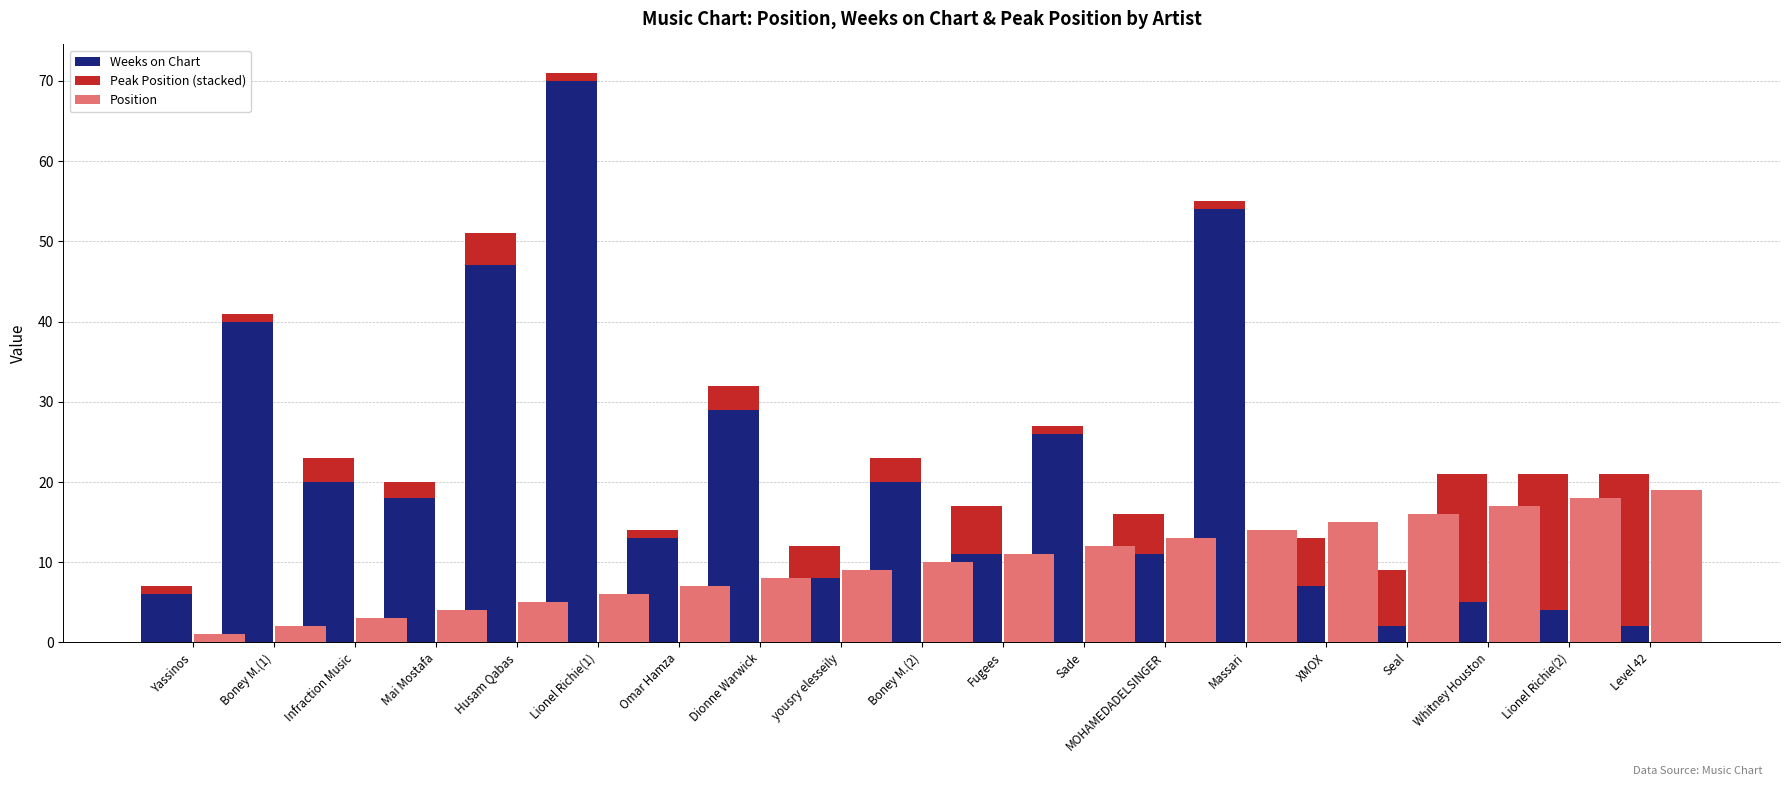

Reading left to right, extract all data points from this chart.

Weeks on Chart: 6	40	20	18	47	70	13	29	8	20	11	26	11	54	7	2	5	4	2
Peak Position (stacked): 1	1	3	2	4	1	1	3	4	3	6	1	5	1	6	7	16	17	19
Position: 1	2	3	4	5	6	7	8	9	10	11	12	13	14	15	16	17	18	19